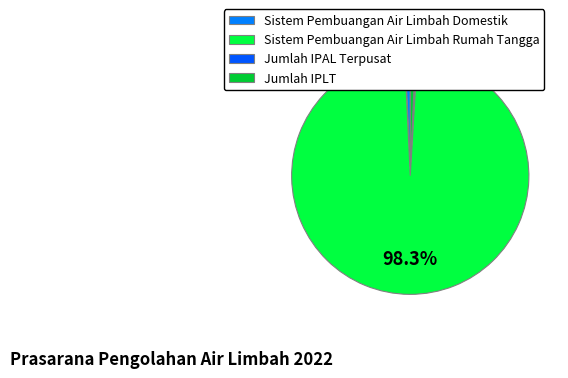

What is the largest slice in the pie chart?

Sistem Pembuangan Air Limbah Rumah Tangga